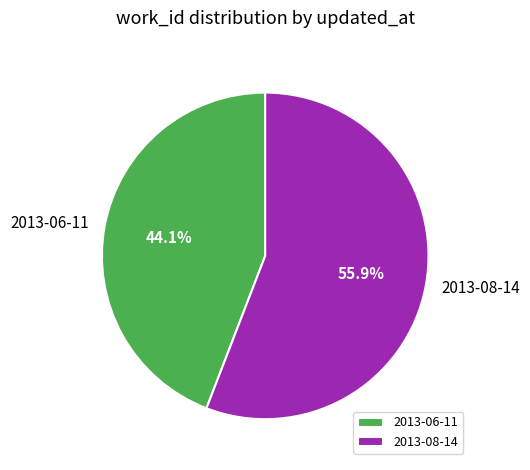

Approximately how many times larger is the value at 2013-08-14 compared to 2013-06-11?

1.3